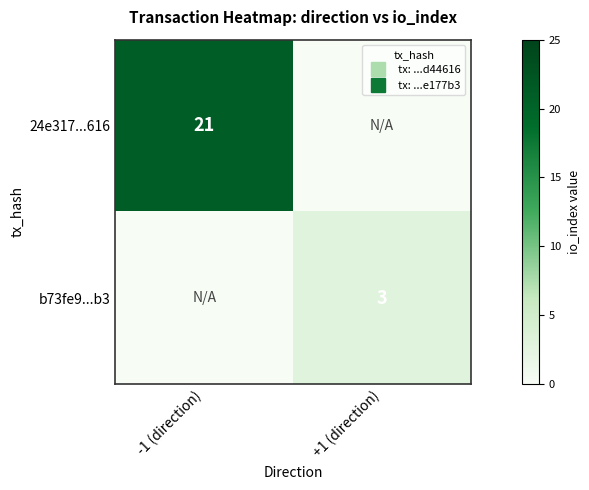

List the series in order of their peak value, lowest first.

b73fe9...b3, 24e317...616